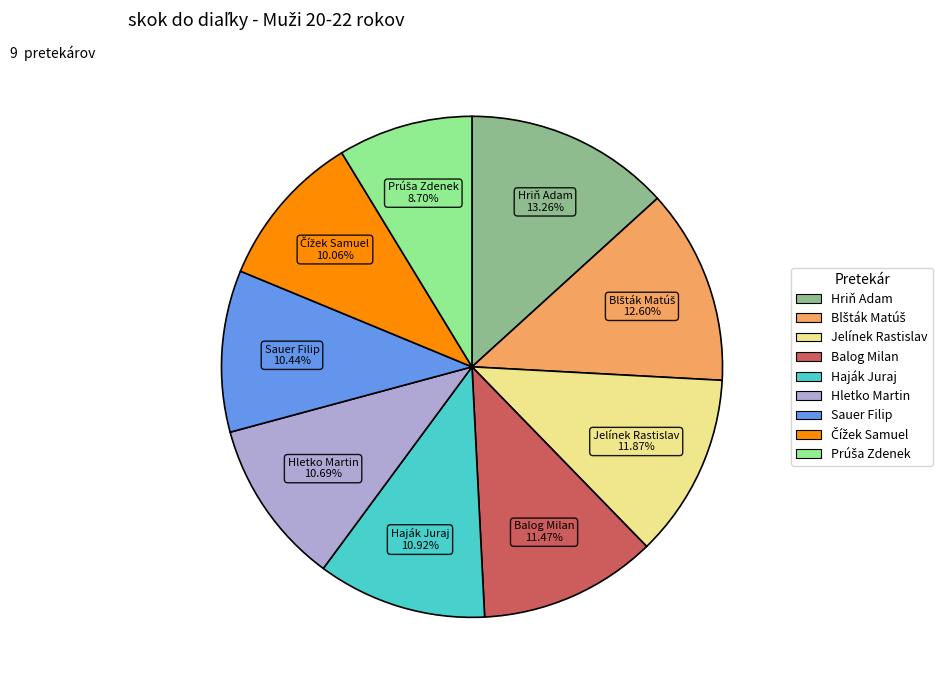

What is the largest slice in the pie chart?

Hriň Adam